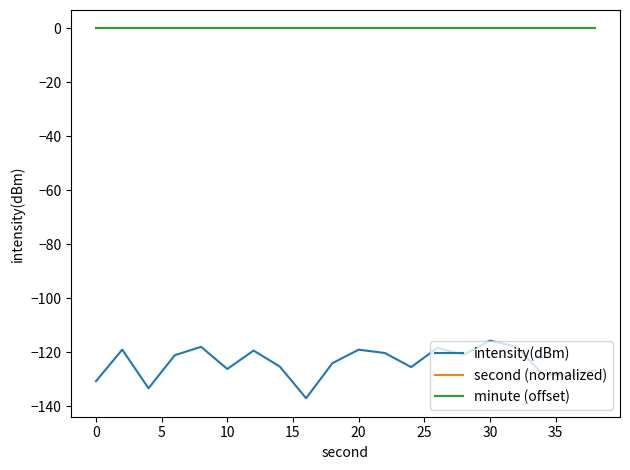

True or false: intensity(dBm) and second (normalized) intersect in this chart.

False